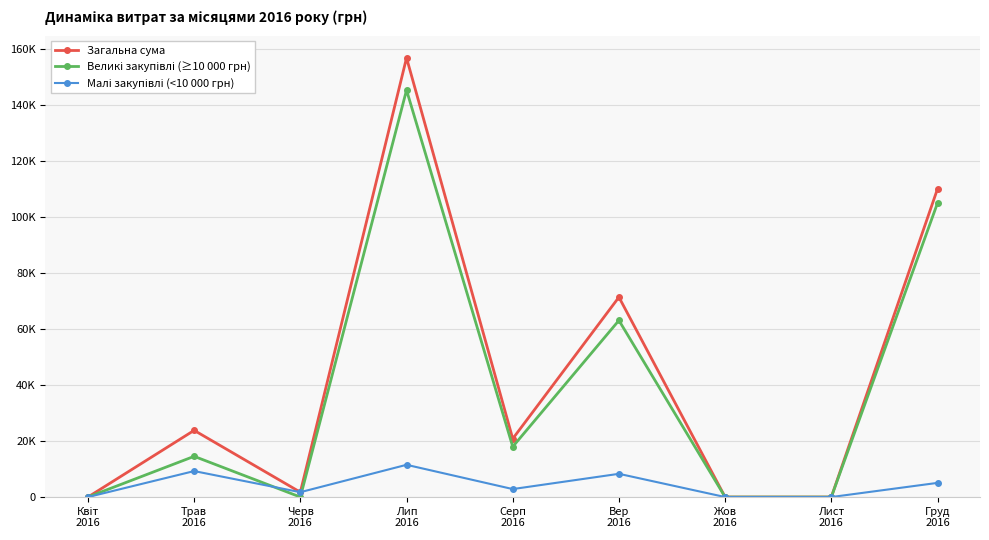

Is it true that Великі закупівлі (≥10 000 грн) equals 14527.5 at Трав
2016?

True